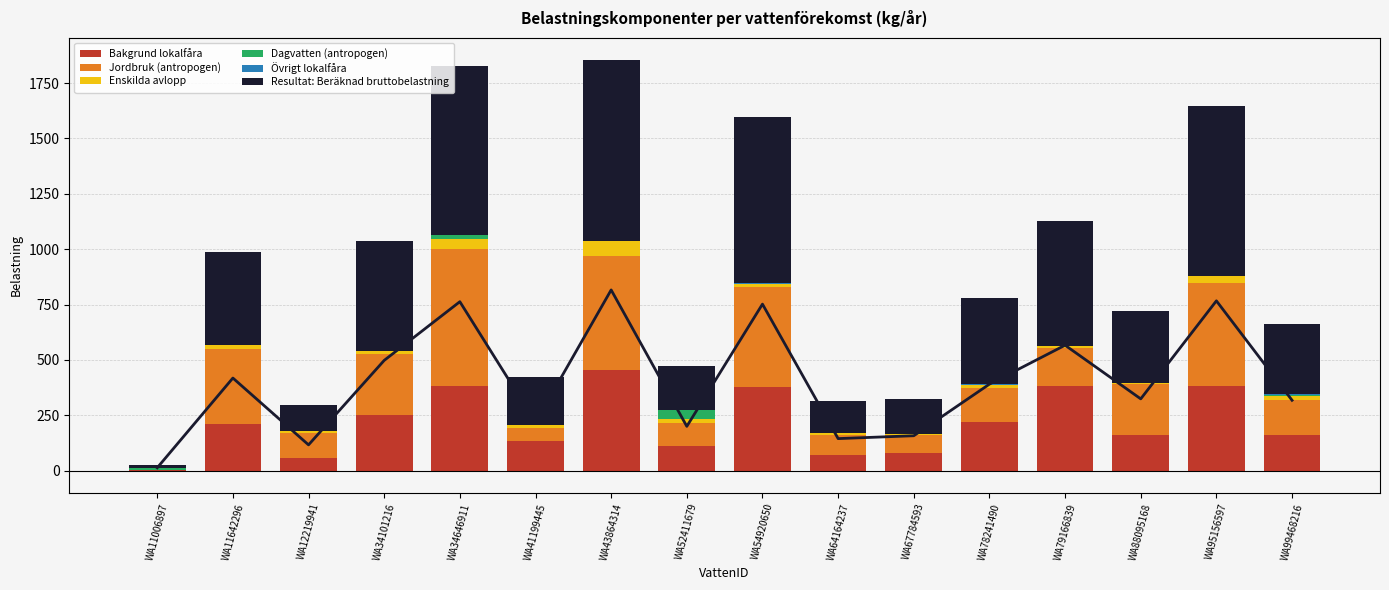

How many values in the Bakgrund lokalfåra series exceed 208?

8